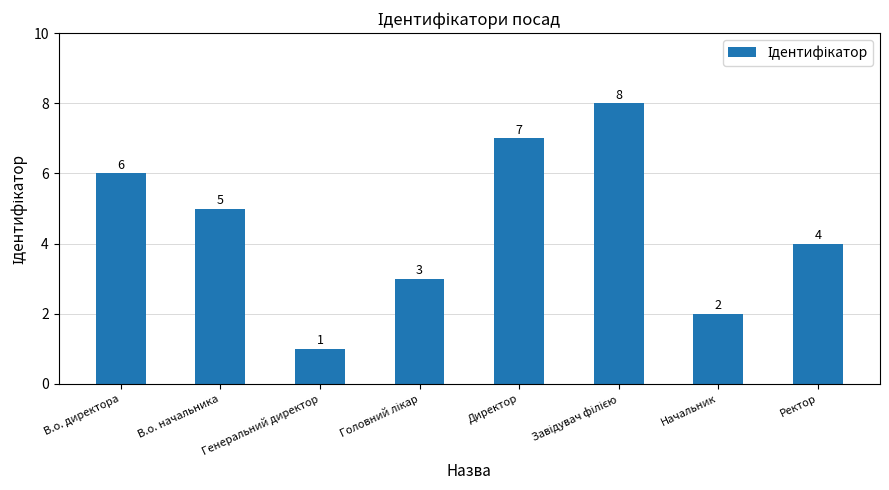

Where does the data first go above 5?

В.о. директора